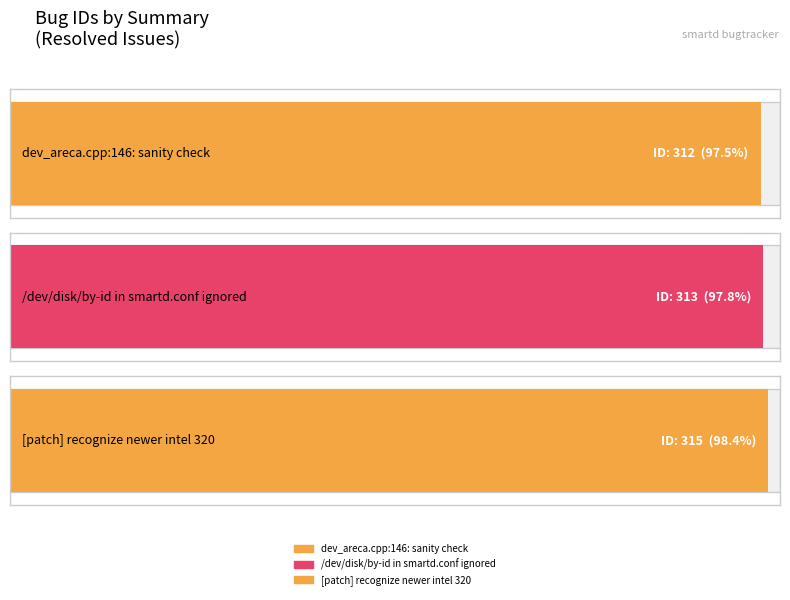

Read the value at [patch] recognize newer intel 320.

315